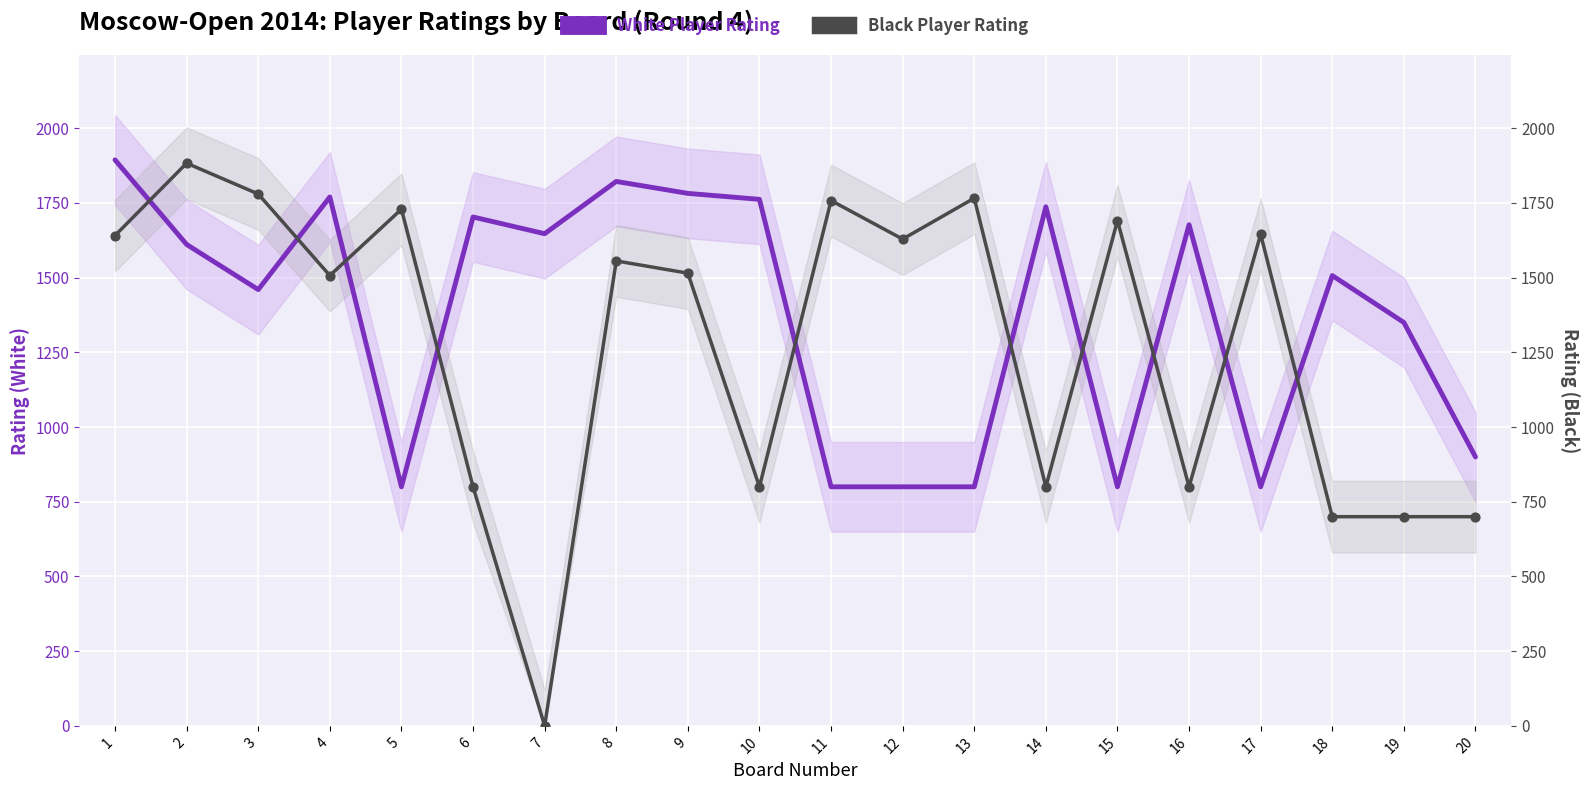

Which series has the largest Y range (max minus min)?

Black Player Rating